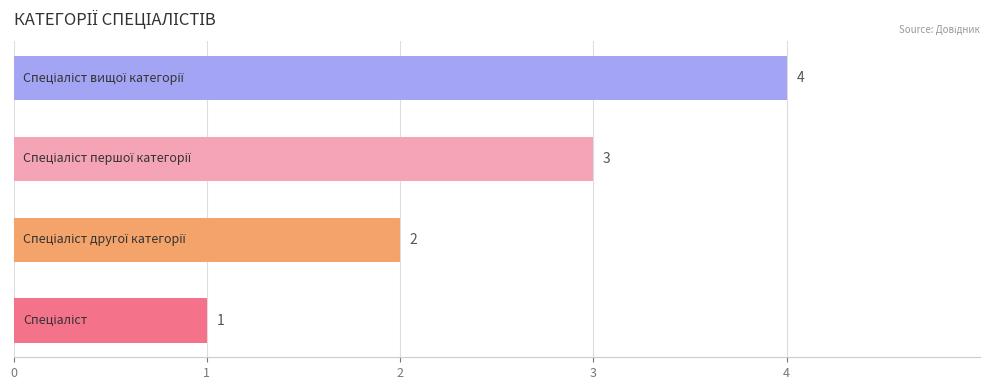

What is the greatest value displayed?

4